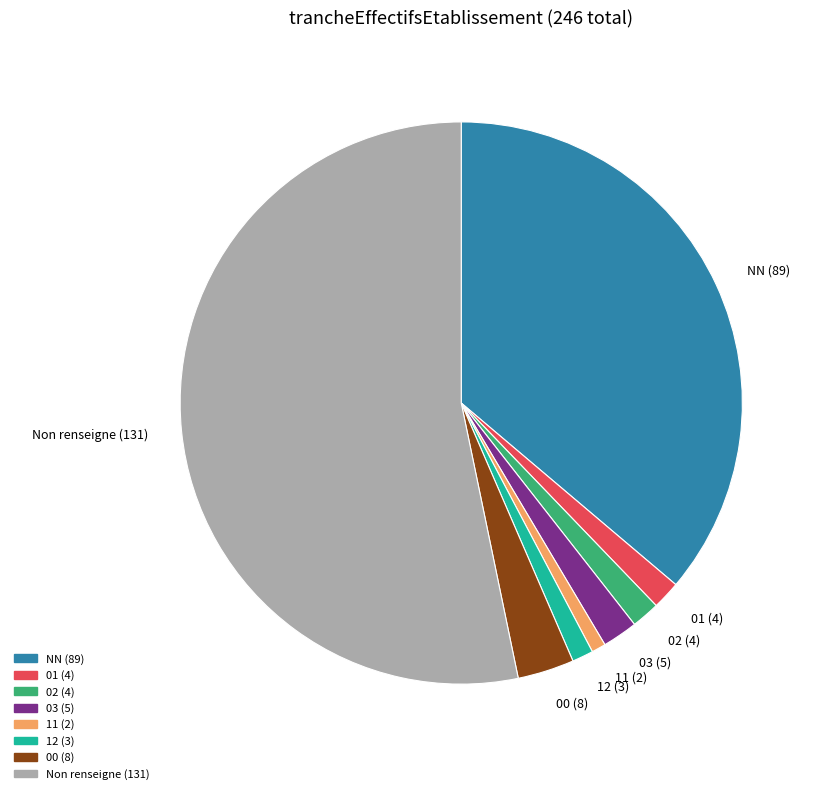

Is there any slice that represents more than half of the pie?

Yes